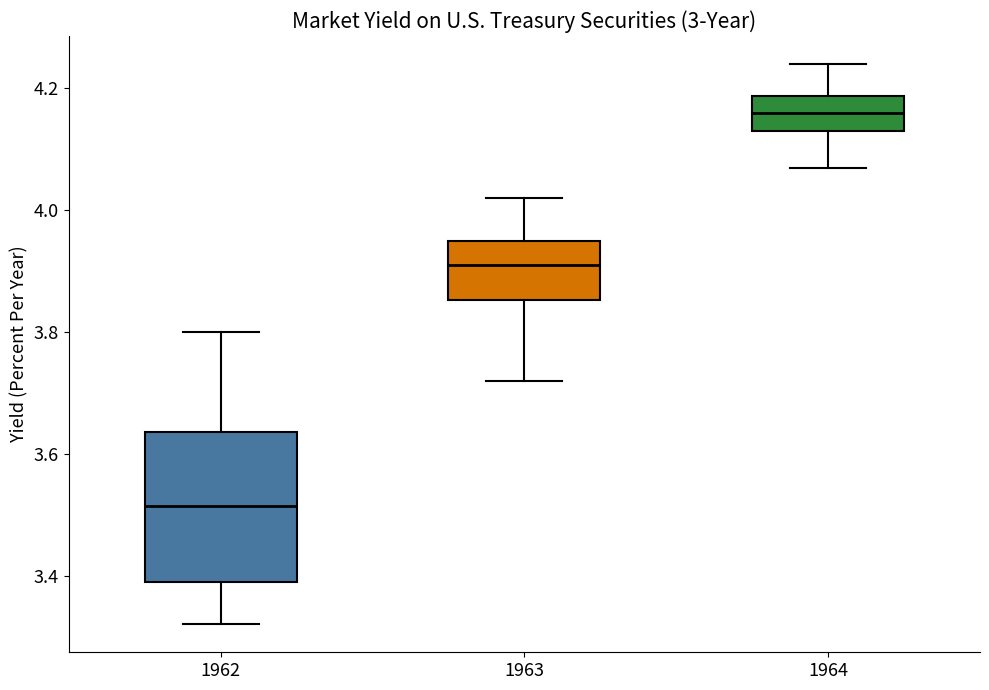

Reading left to right, transcribe this box plot: for each box, give where its median line is, the range the box spans, and where its two whiskers end, as read against the y-axis. The values are not printed on the chart, so give them approximately, as read against the axis.

1962: median 3.52, box 3.40 to 3.64, whiskers 3.32 to 3.80
1963: median 3.92, box 3.86 to 3.96, whiskers 3.72 to 4.02
1964: median 4.16, box 4.14 to 4.18, whiskers 4.08 to 4.24